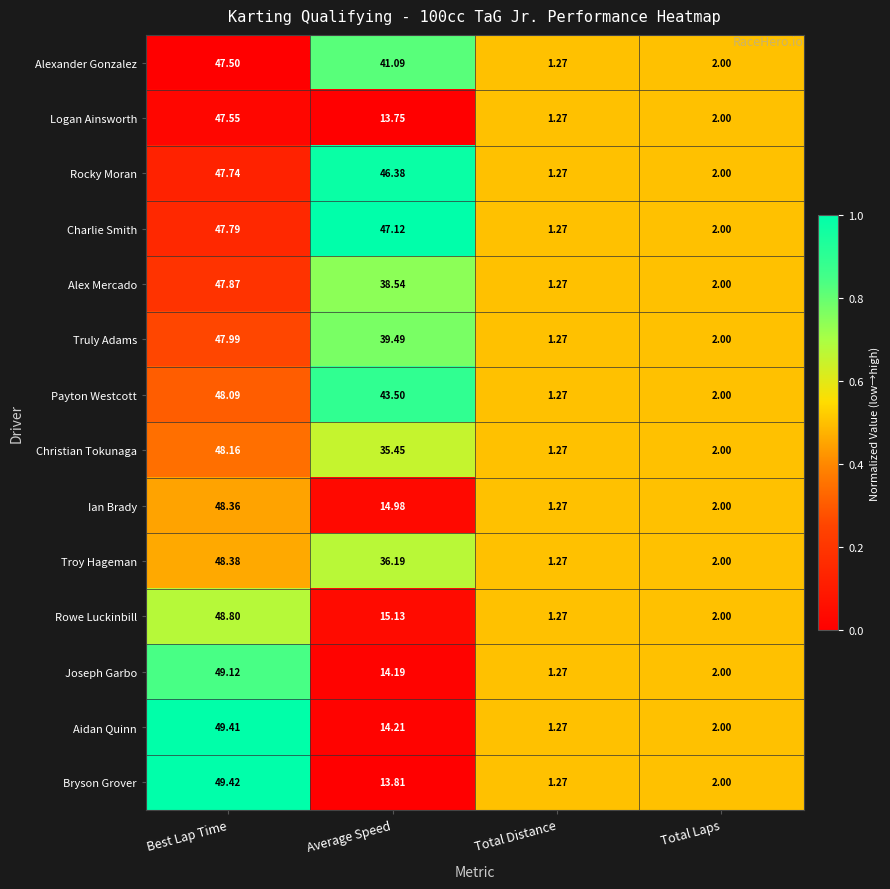

Between Average Speed and Total Distance, which series saw the biggest shift?

Charlie Smith